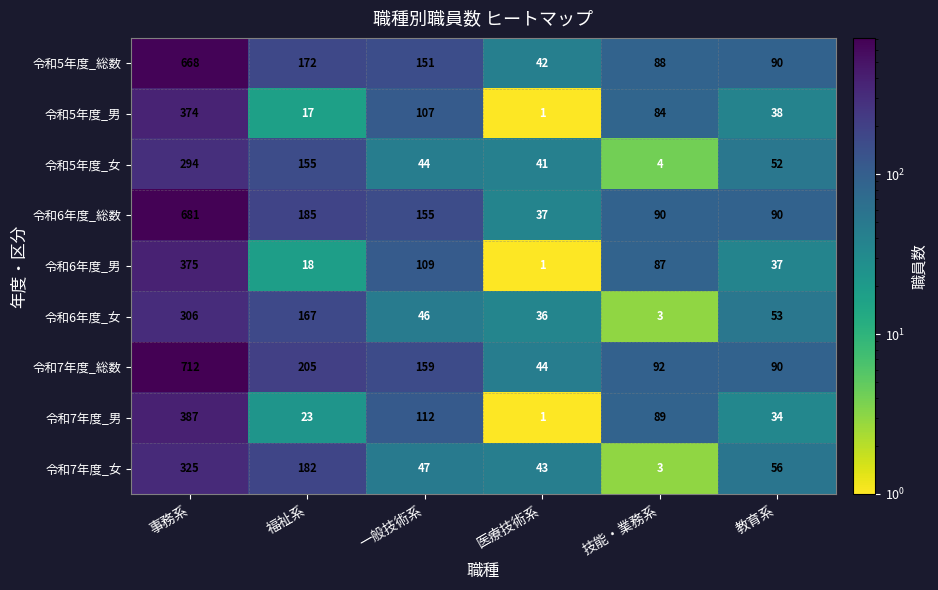

Where does the 令和6年度_男 series first go above 87?

事務系